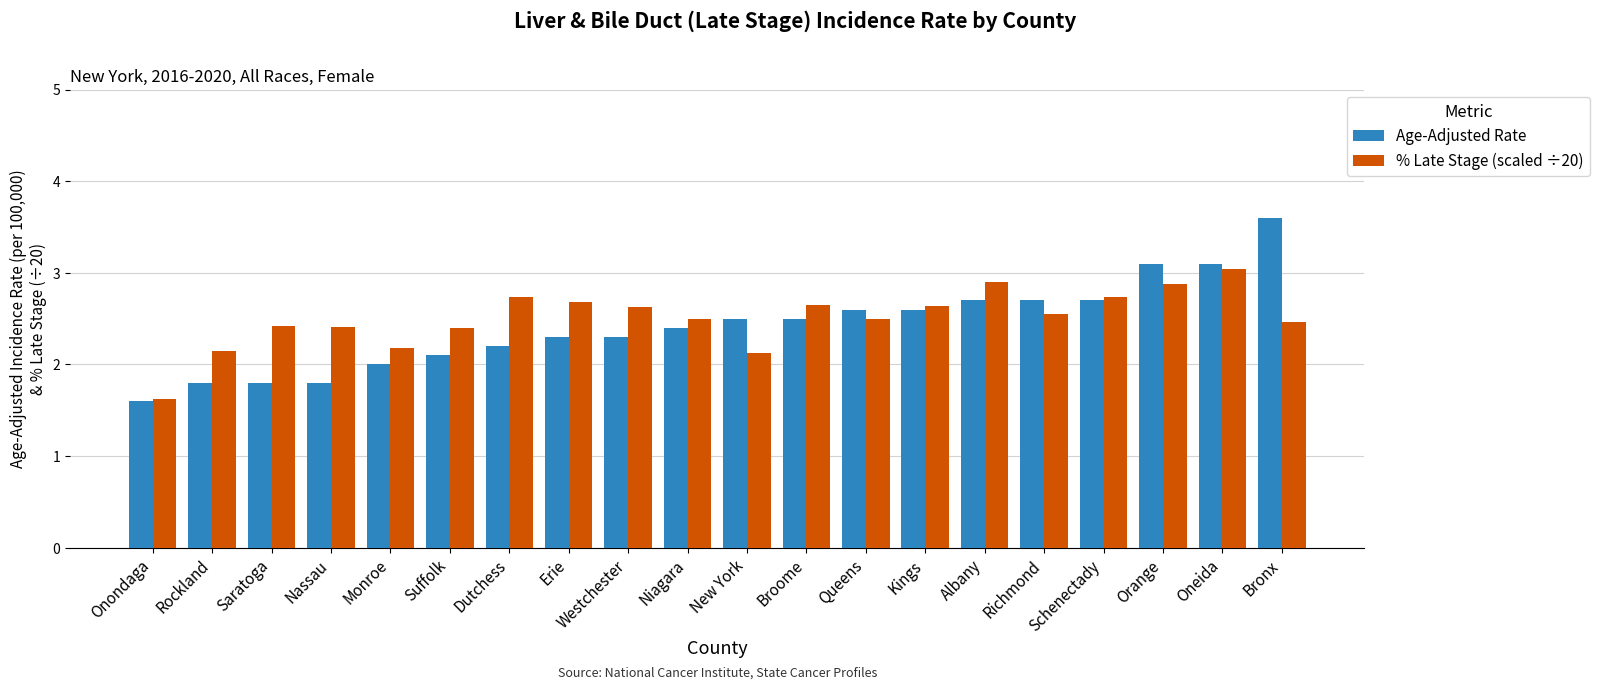

Is it true that Age-Adjusted Rate equals 3.2 at Erie?

False